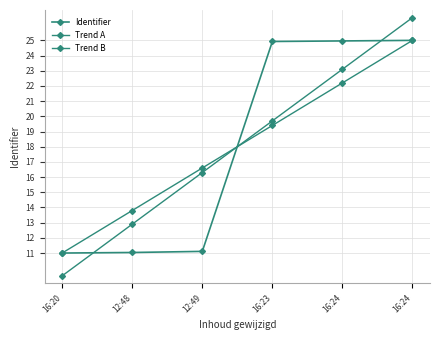

How many lines are shown in the chart?

3